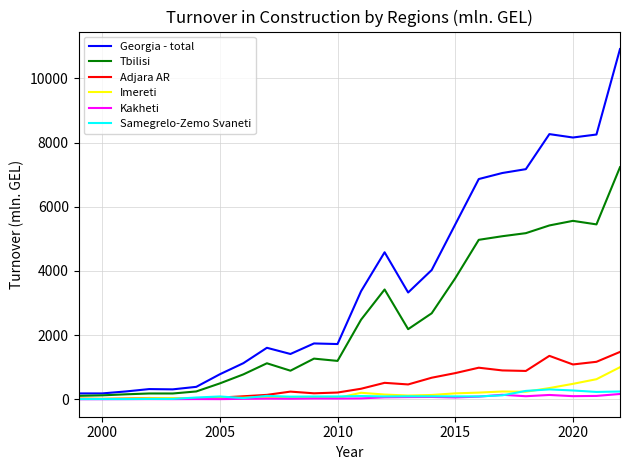

Count the number of categories in the chart.

24